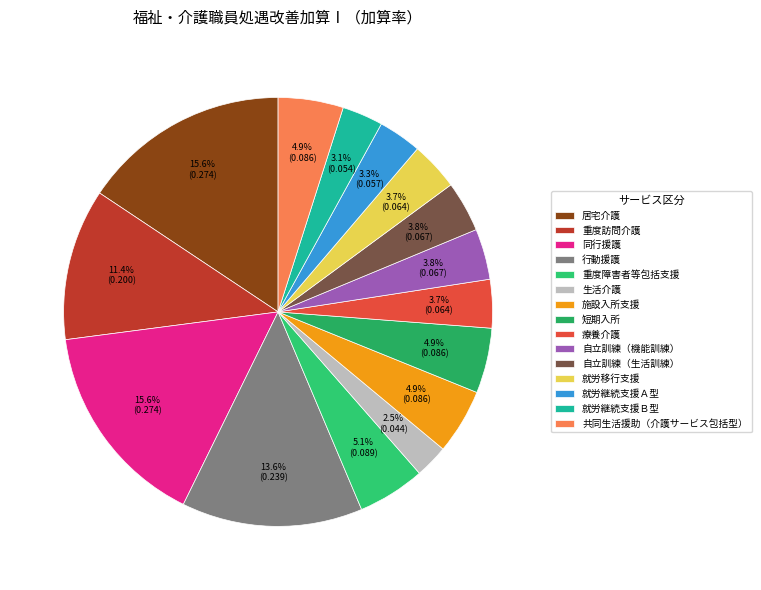

Is it true that 同行援護 is 28% of the pie?

False